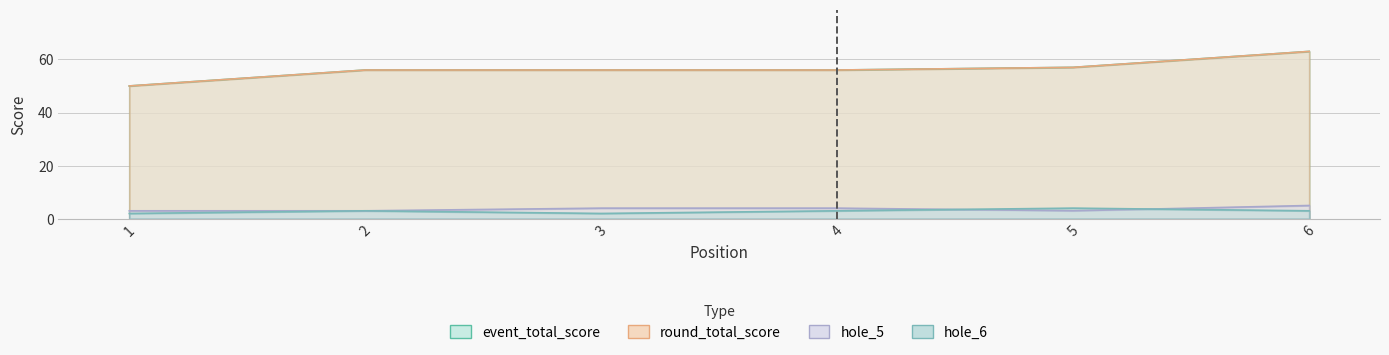

Where is hole_6 nearest to the value 3?

2